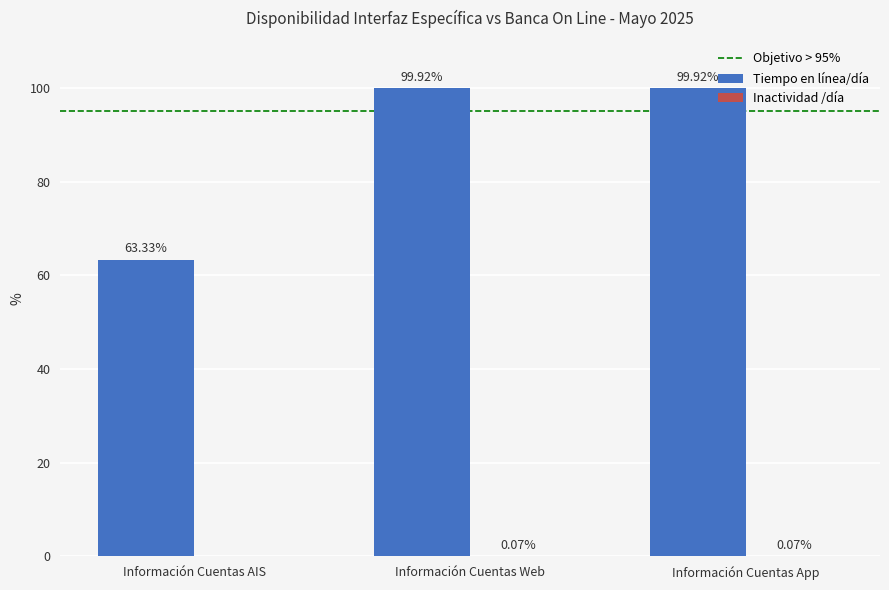

Where does the Tiempo en línea/día series first go above 99?

Información Cuentas Web